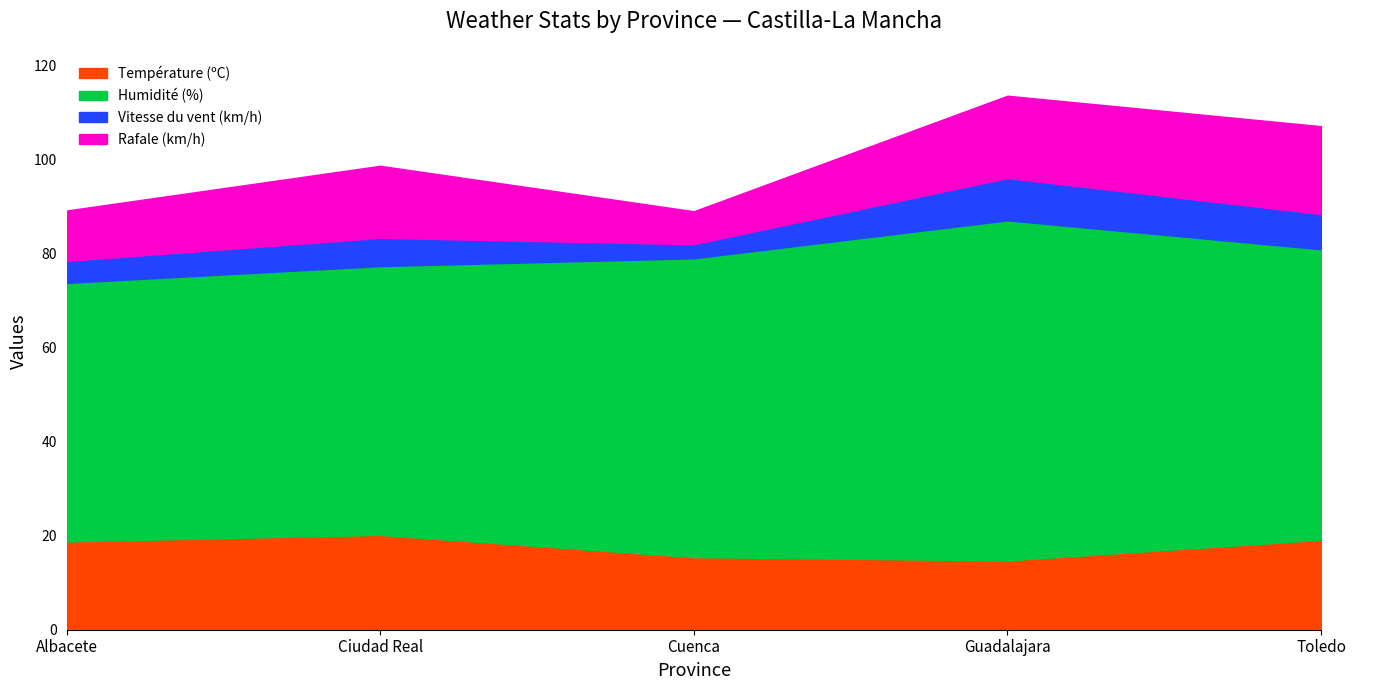

True or false: Humidité (%) and Température (ºC) intersect in this chart.

False